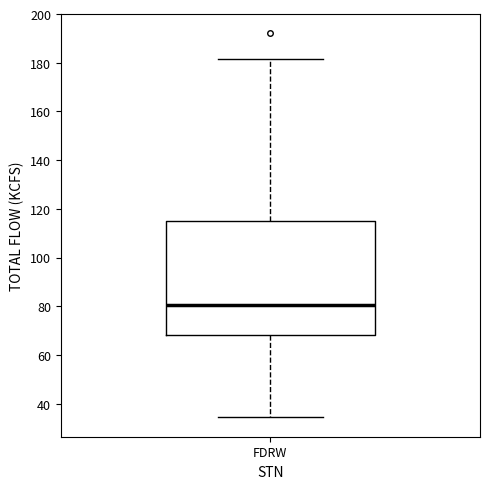

Where does the lower whisker of the box for FDRW end on the y-axis? The values are not printed on the chart, so give them approximately, as read against the axis.

34